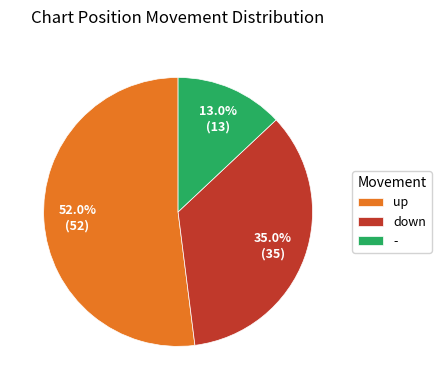

To the nearest percent, what is the combined percentage of up and down?

87%